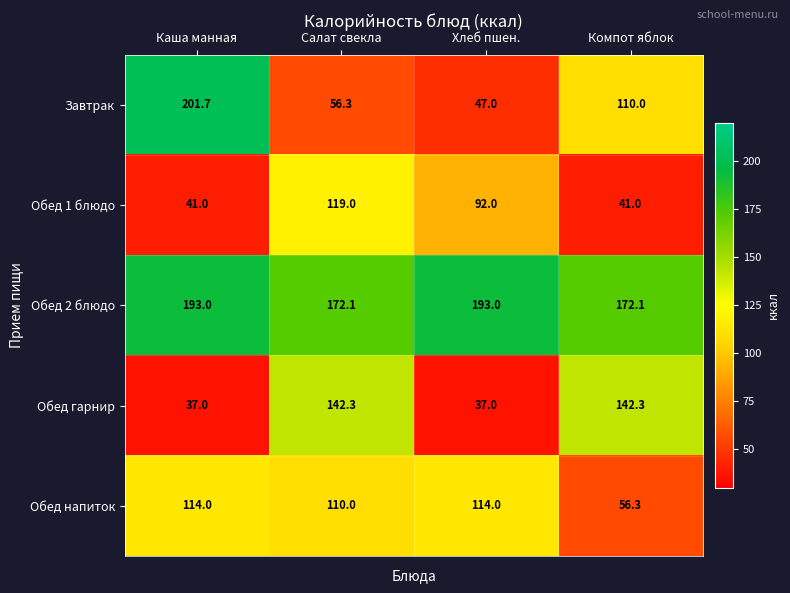

Reading left to right, extract all data points from this chart.

Завтрак: 201.7	56.3	47.0	110.0
Обед 1 блюдо: 41.0	119.0	92.0	41.0
Обед 2 блюдо: 193.0	172.1	193.0	172.1
Обед гарнир: 37.0	142.3	37.0	142.3
Обед напиток: 114.0	110.0	114.0	56.3